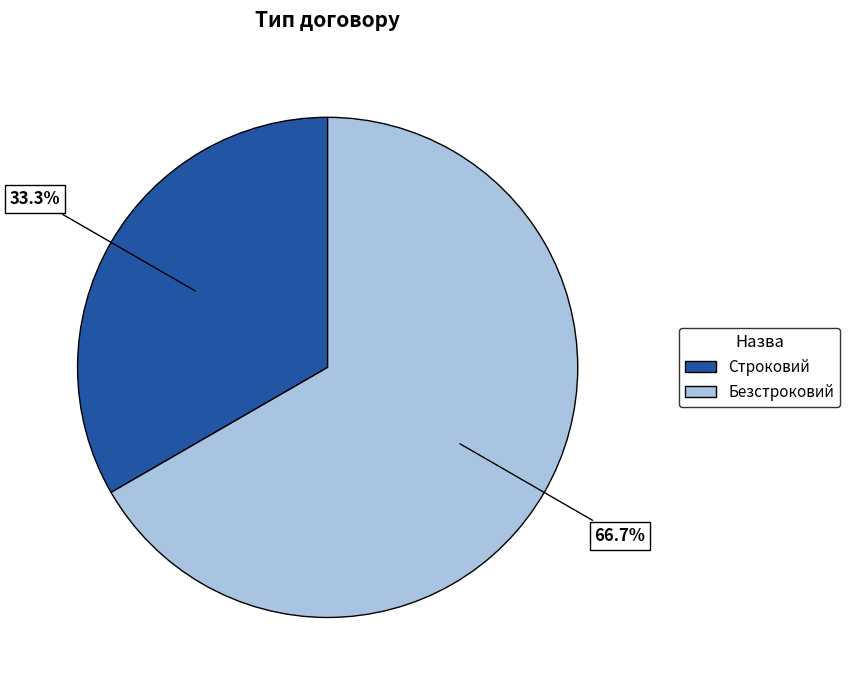

True or false: Строковий accounts for 33% of the total.

True